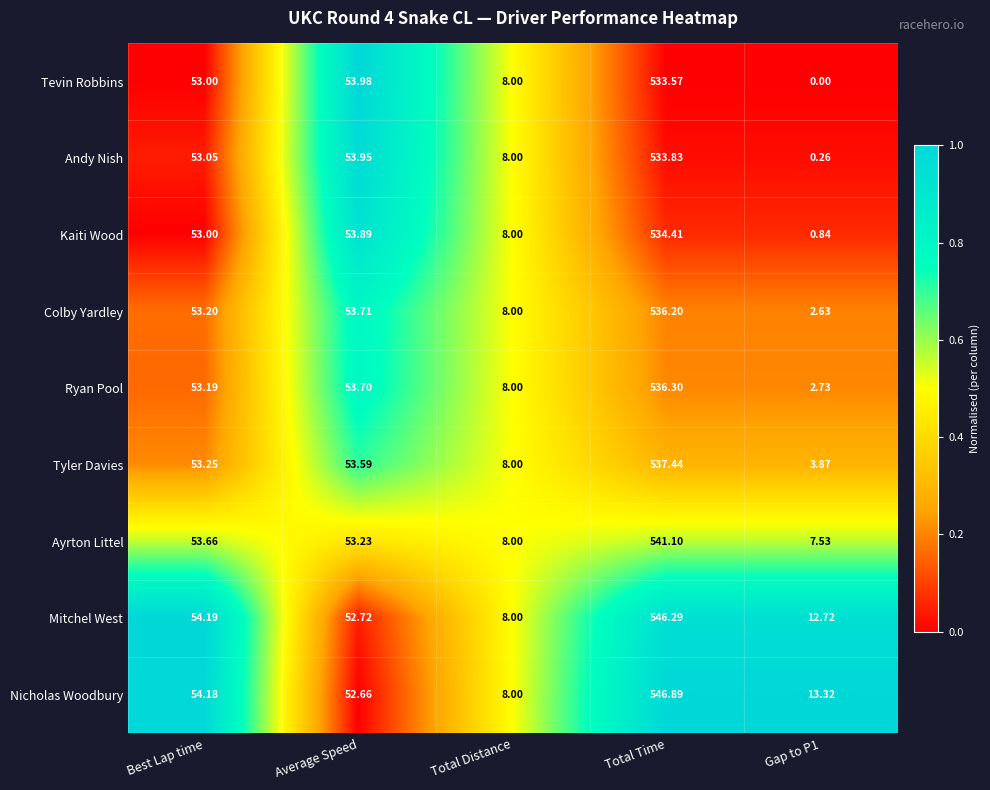

Where is Ayrton Littel nearest to the value 274?

Best Lap time